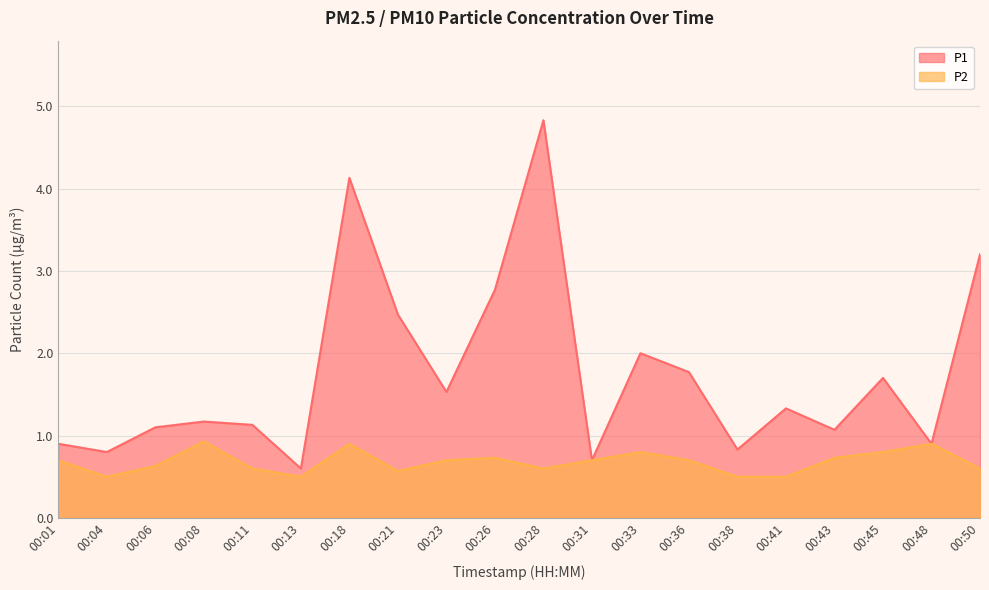

Reading right to left, list all the values displayed in this chart.

P1: 3.2	0.9	1.7	1.1	1.3	0.8	1.8	2.0	0.7	4.8	2.8	1.5	2.5	4.1	0.6	1.1	1.2	1.1	0.8	0.9
P2: 0.6	0.9	0.8	0.7	0.5	0.5	0.7	0.8	0.7	0.6	0.7	0.7	0.6	0.9	0.5	0.6	0.9	0.6	0.5	0.7